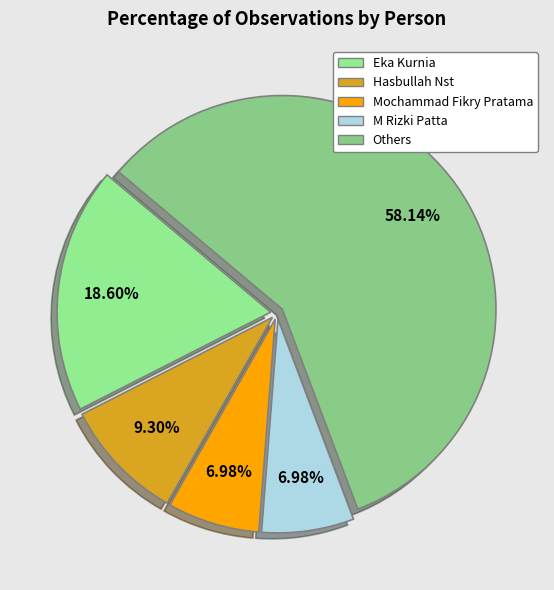

Count the number of slices in the pie.

5